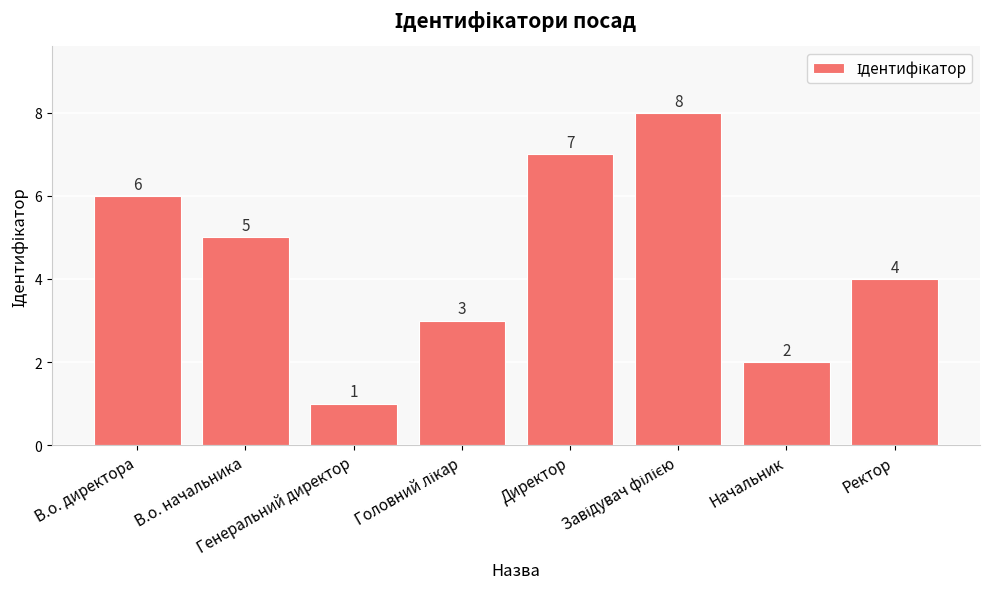

What is the difference between the maximum and minimum values?

7